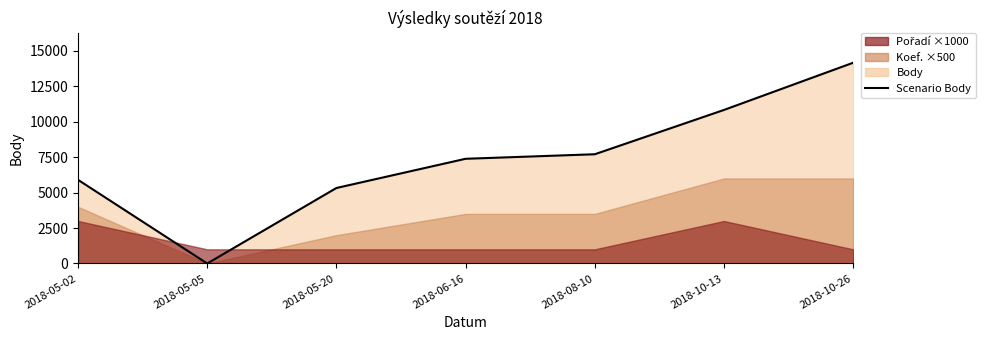

What is the label of the 6th point from the left?

2018-10-13